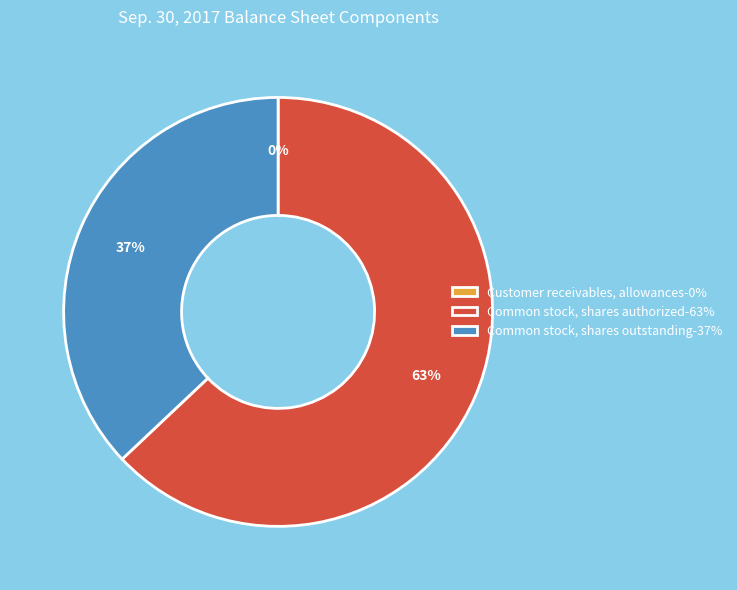

To the nearest percent, what is the difference between the largest and smallest slice percentages?

63%